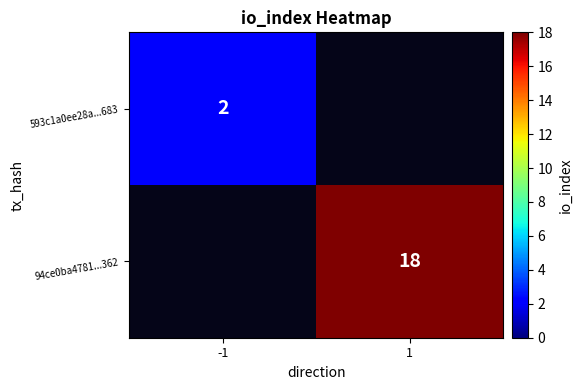

The 94ce0ba4781...362 series shows 7 at 1. True or false?

False